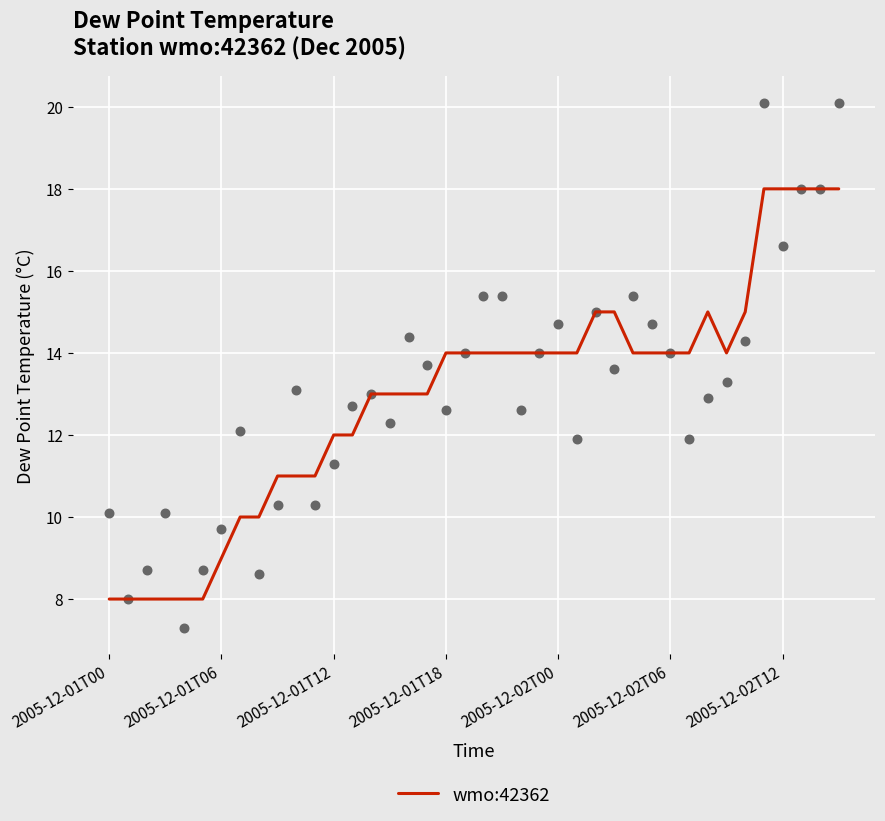

What is the highest value of the wmo:42362 series?

18